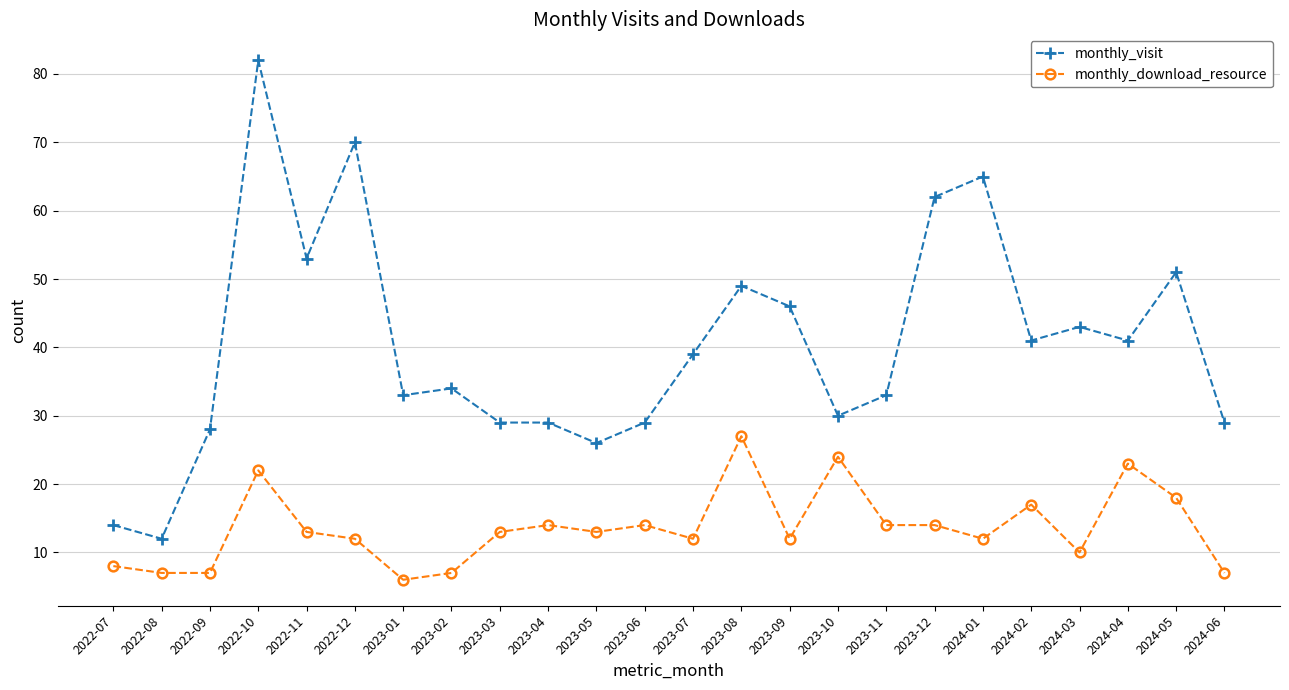

At 2023-09, list the series in order from smallest to largest.

monthly_download_resource, monthly_visit